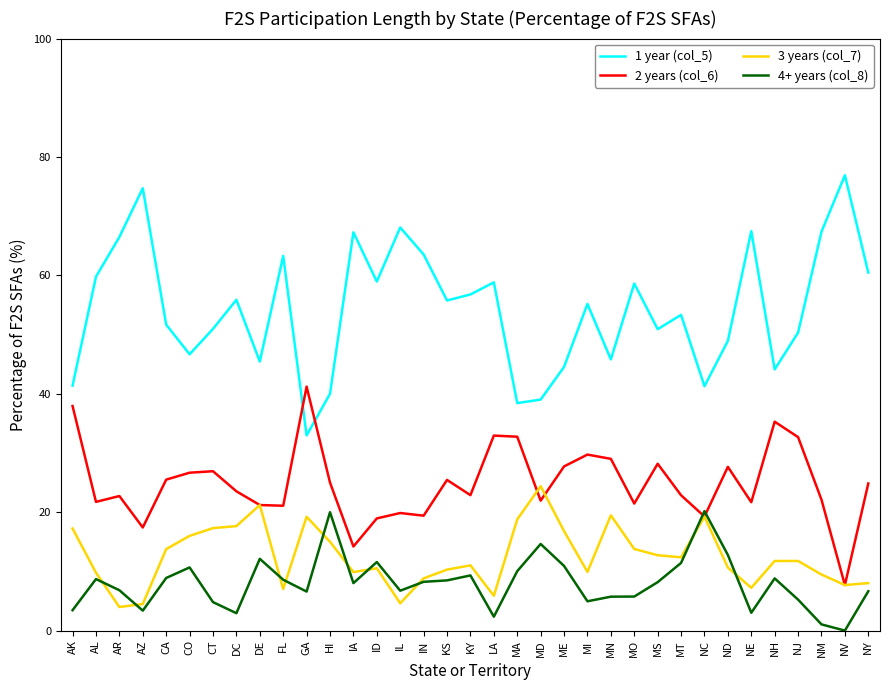

True or false: 1 year (col_5) and 4+ years (col_8) intersect in this chart.

False